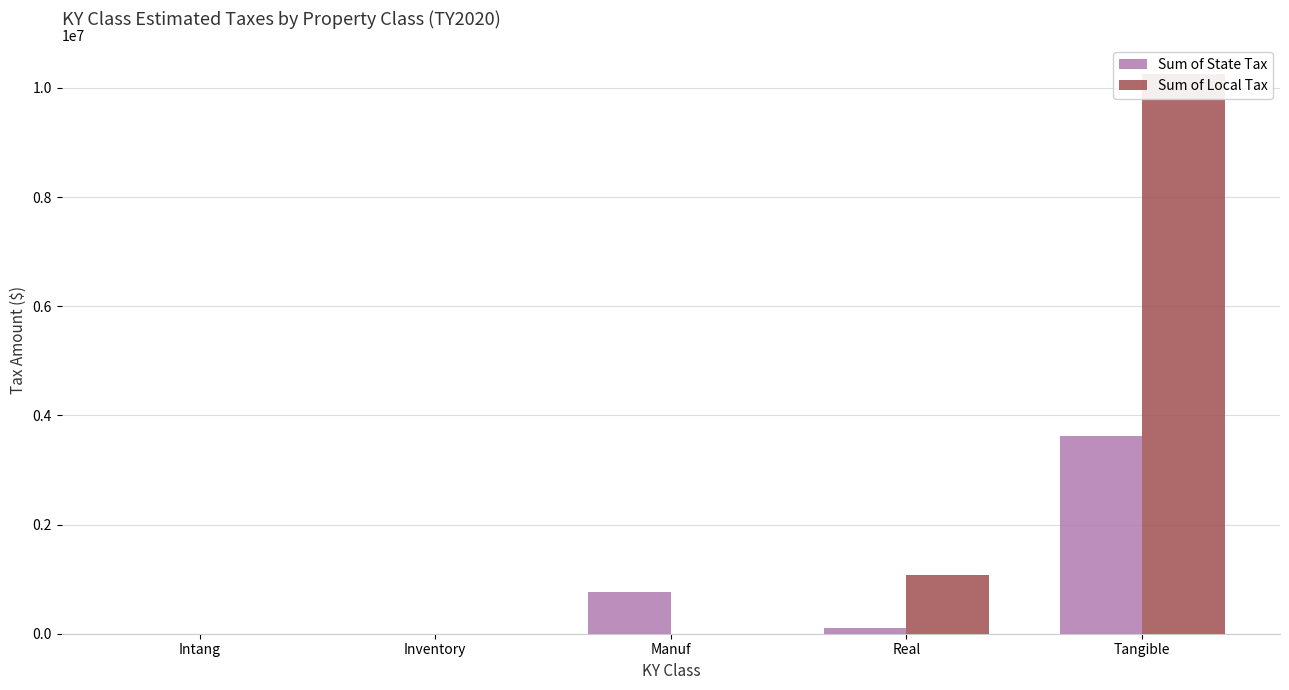

Reading right to left, what are all the values shown in this chart?

Sum of State Tax: 3619123.5	102194.2	762825.7	3253.0	0.0
Sum of Local Tax: 10262575.8	1068887.2	0.0	0.0	0.0